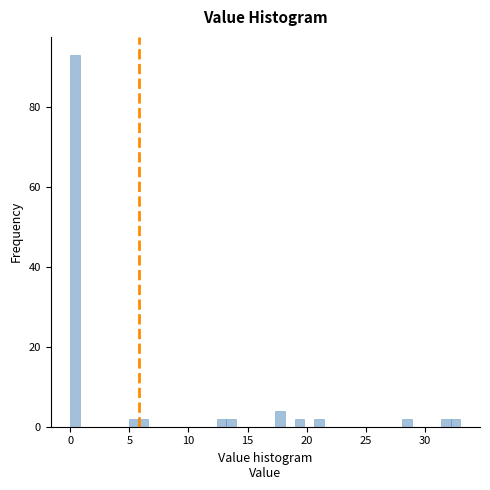

Around what value on the x-axis is the tallest bar? Give the approximate position of its centre, as read against the axis.

0.5